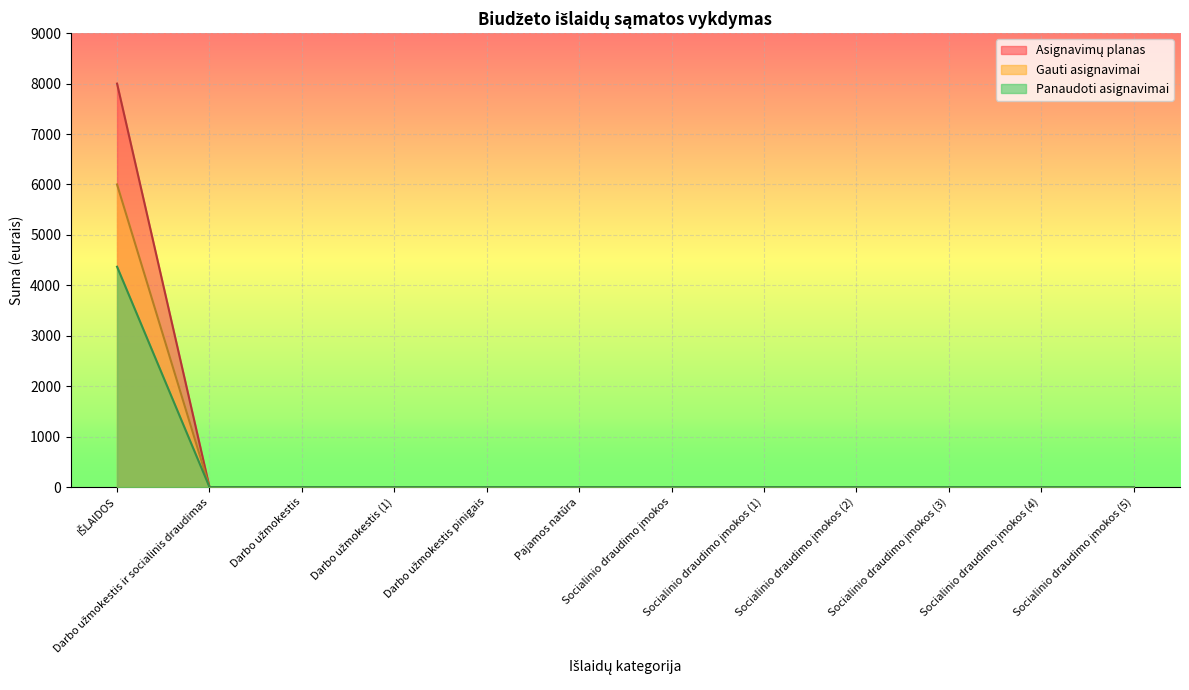

What are all the series names shown in the legend?

Asignavimų planas, Gauti asignavimai, Panaudoti asignavimai